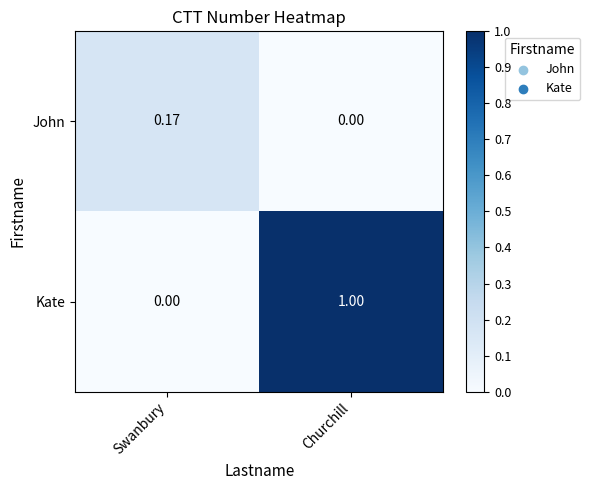

Rank the series by their average value, from lowest to highest.

John, Kate